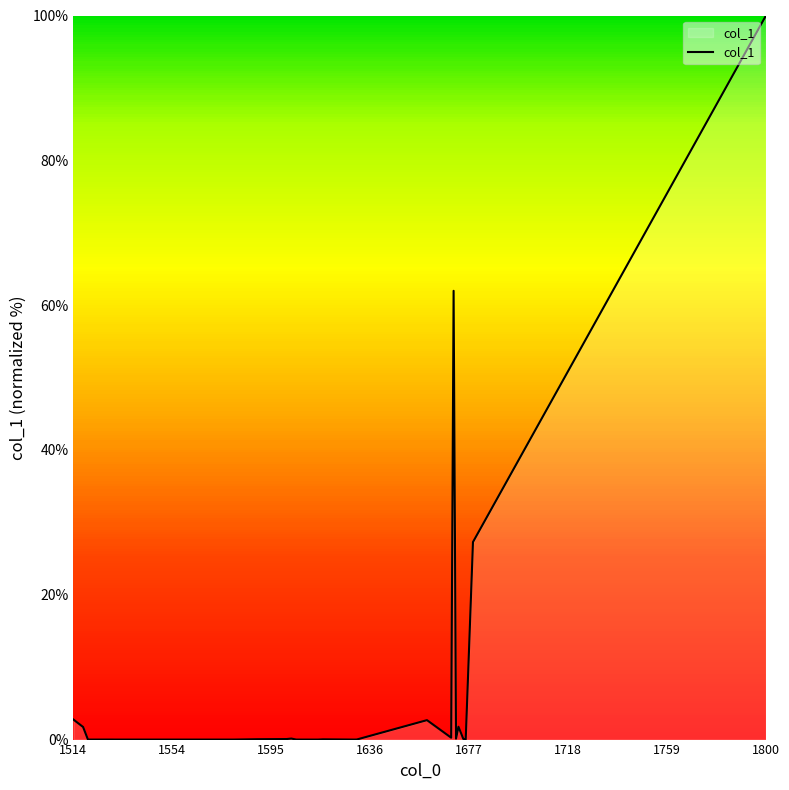

What is the greatest value displayed?

100.0